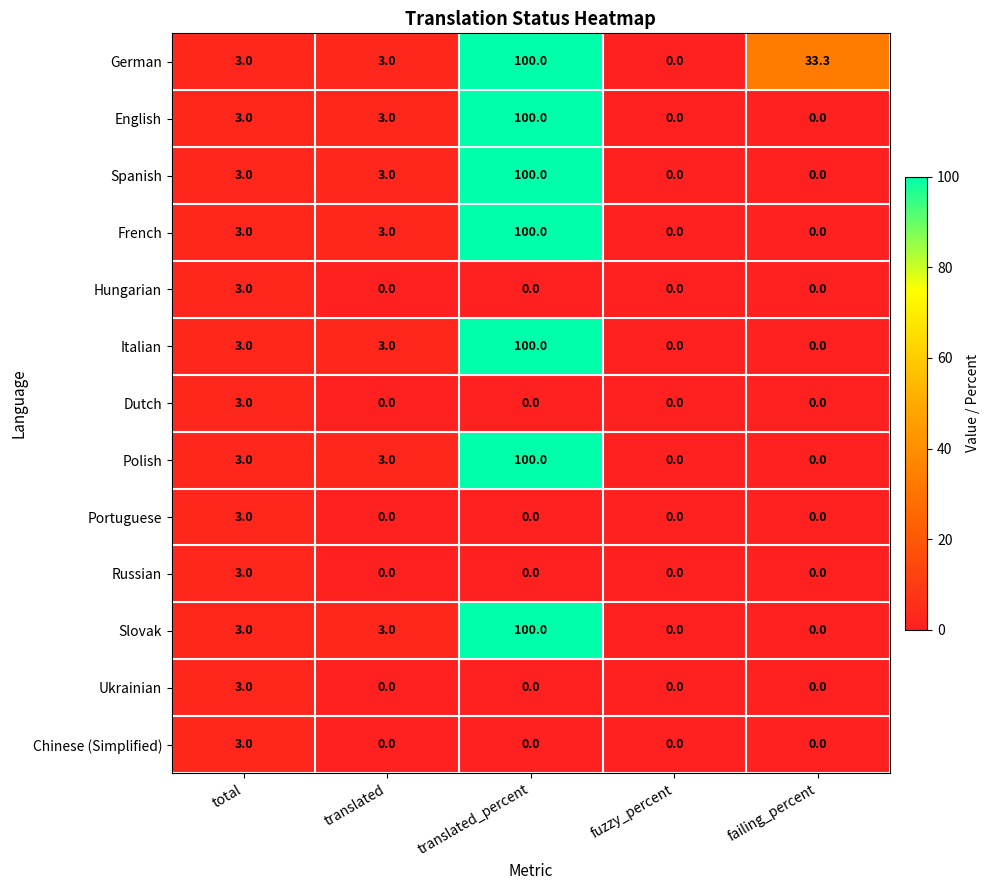

What is the total value across all series at failing_percent?

33.3